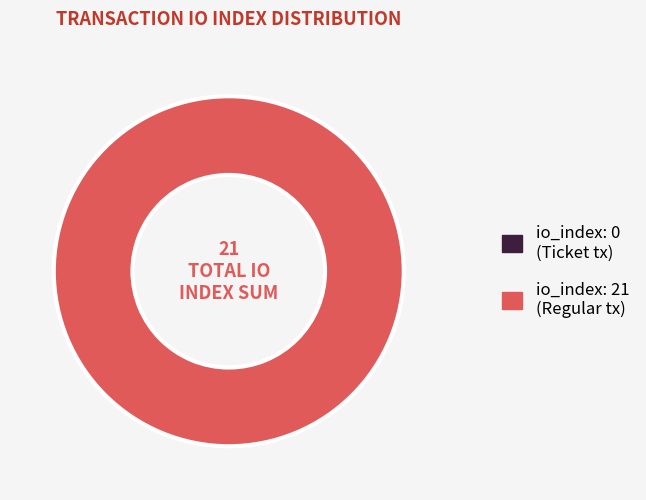

Combined, do Ticket (index 0) and Regular (index 21) account for over 50%?

Yes